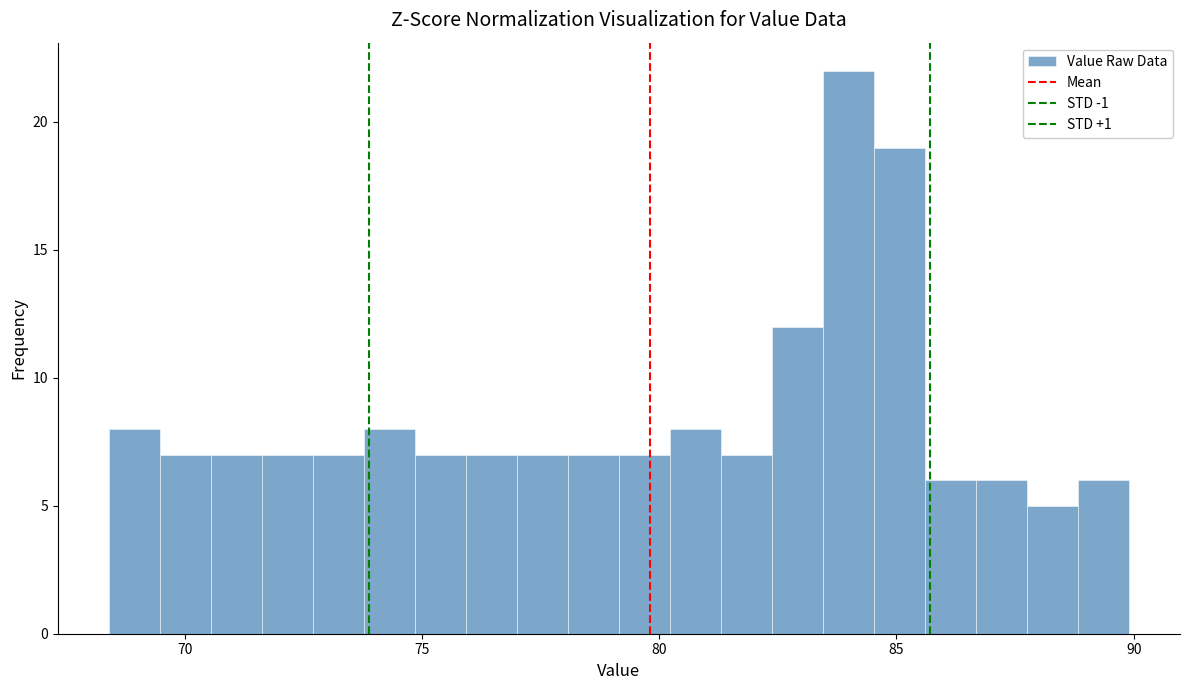

Read against the x-axis, roughly where is the centre of the tallest bar?

84.0